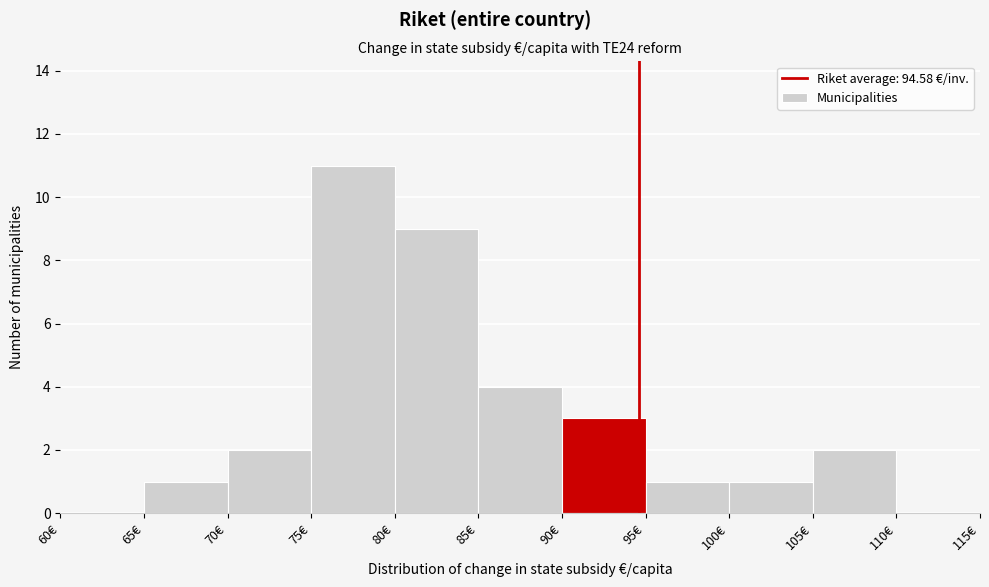

Reading left to right, transcribe this chart: for each bar, give the range it covers on the x-axis and its height. The values are not printed on the chart, so give them approximately, as read against the axis.

60 to 65: 0
65 to 70: 1
70 to 75: 2
75 to 80: 11
80 to 85: 9
85 to 90: 4
90 to 95: 3
95 to 100: 1
100 to 105: 1
105 to 110: 2
110 to 115: 0